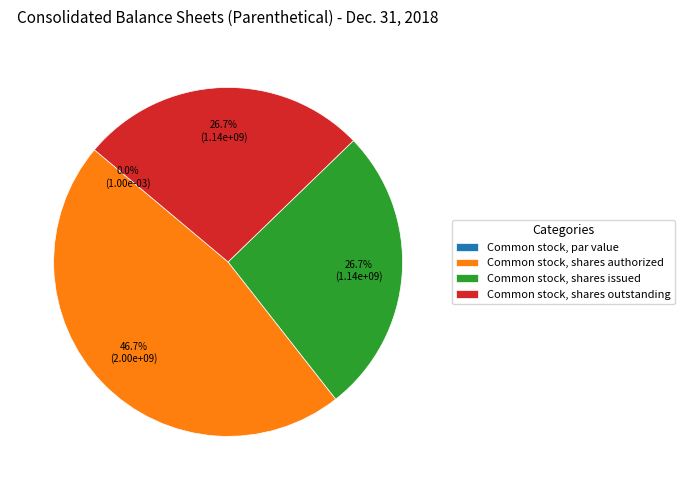

What is the change in value from Common stock, par value to Common stock, shares outstanding?

+1141472861.0